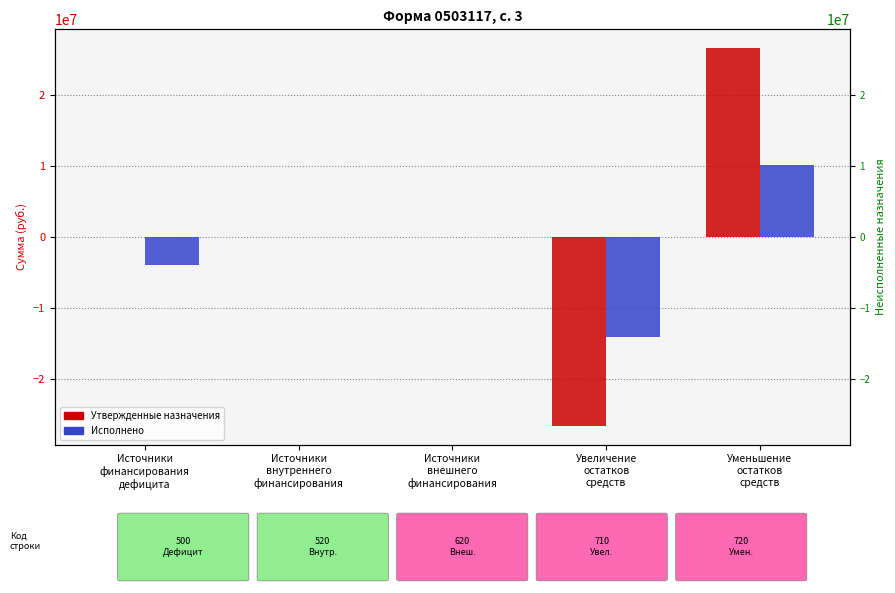

What is the difference between the maximum and minimum values in the Исполнено series?

24235291.3